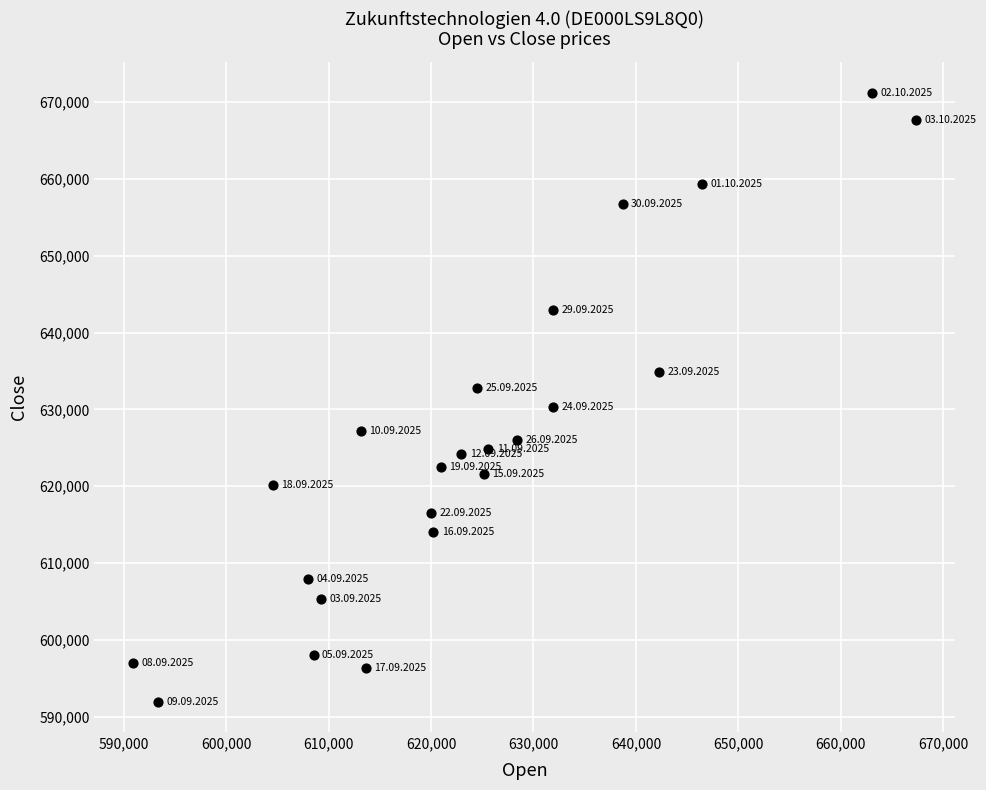

What is the range of Y values (max minus min)?

79210